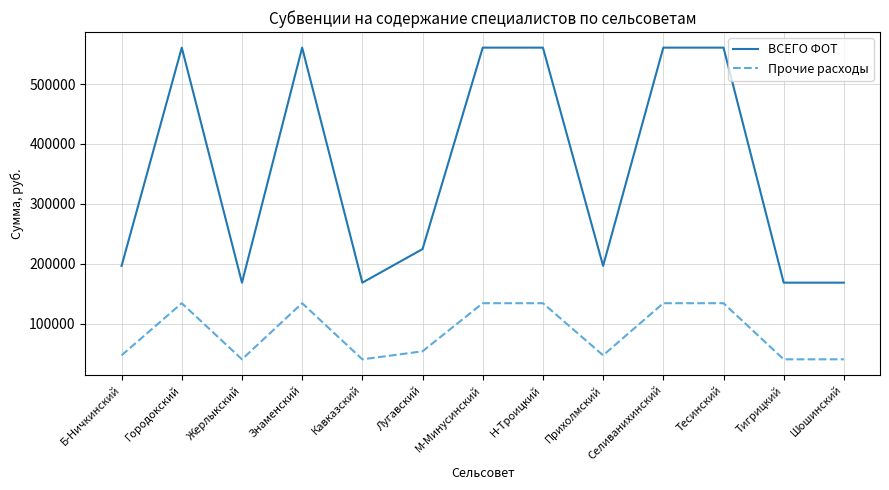

Where is the first local maximum for ВСЕГО ФОТ?

Городокский